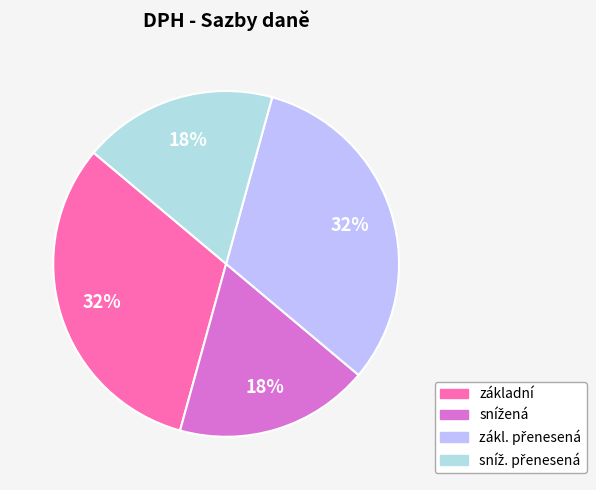

Is there a majority slice in this chart?

No